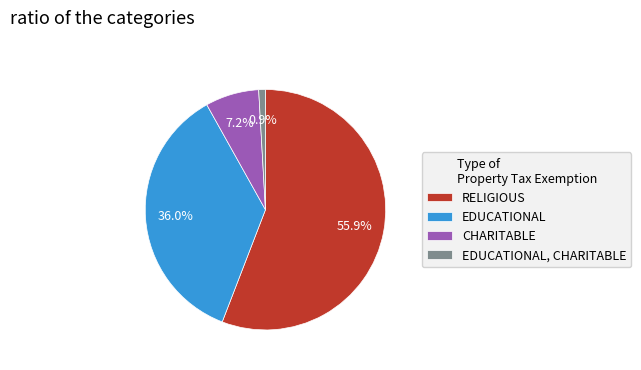

To the nearest percent, what portion does RELIGIOUS represent?

56%